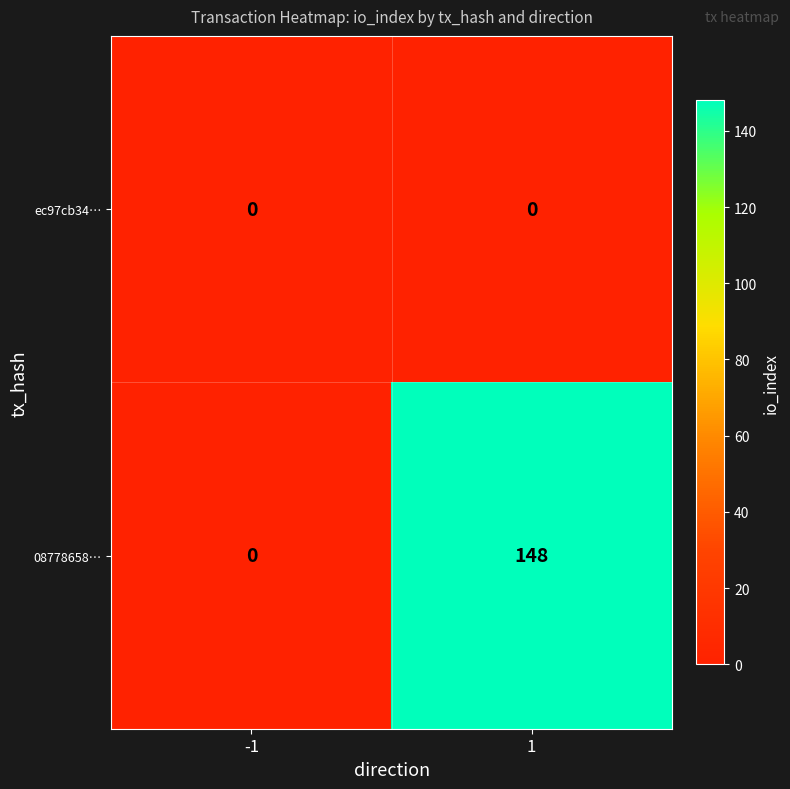

List the series in order of their overall mean, lowest first.

ec97cb34…, 08778658…